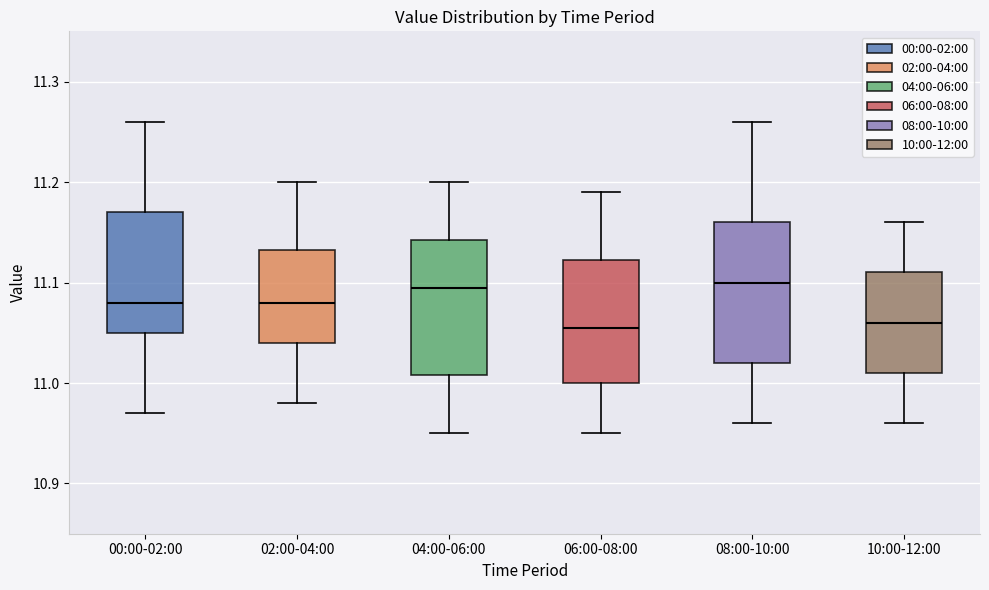

Where is the lower edge of the box for 08:00-10:00 on the y-axis? The values are not printed on the chart, so give them approximately, as read against the axis.

11.02